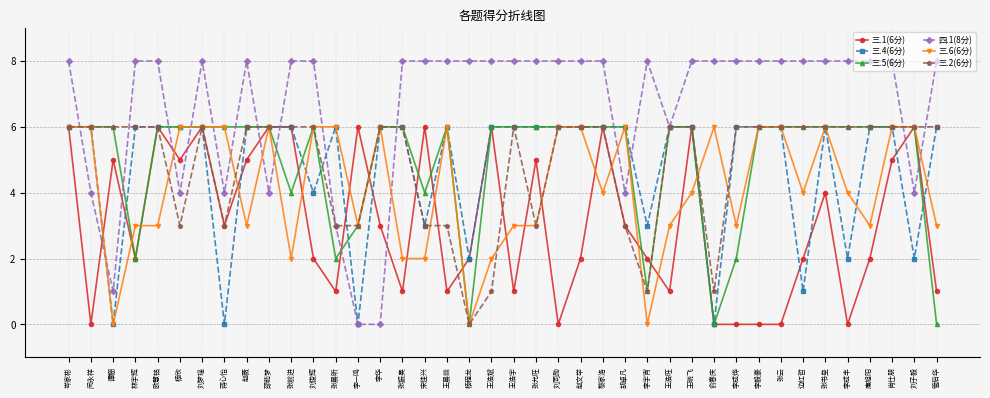

How many 三.2(6分) values are between 3 and 6?

36